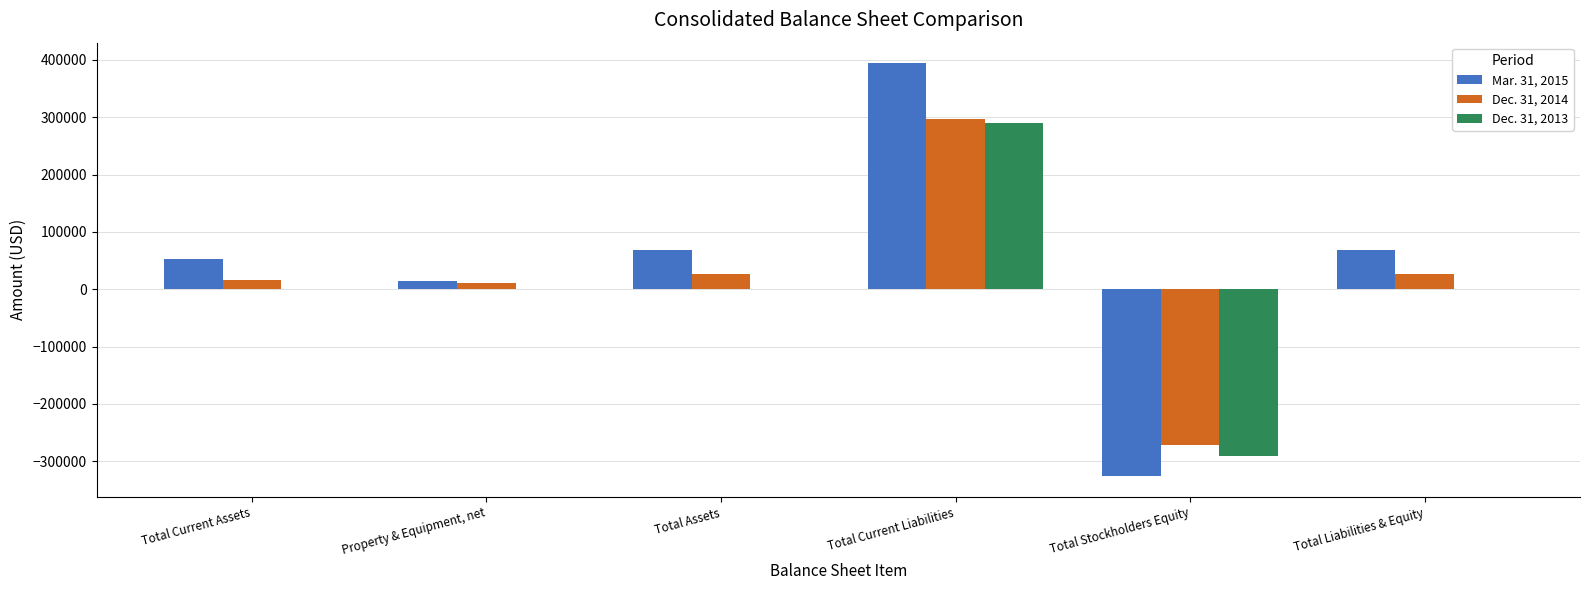

Which series has the largest total across all categories?

Mar. 31, 2015